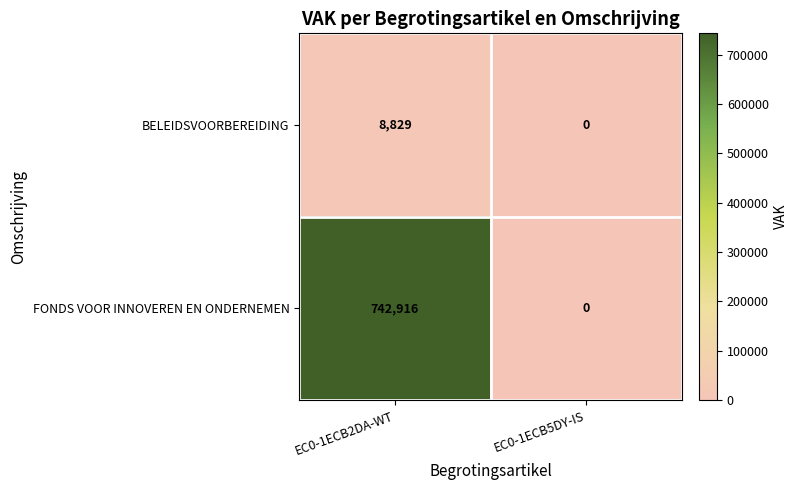

What is the maximum value shown in the chart?

742916